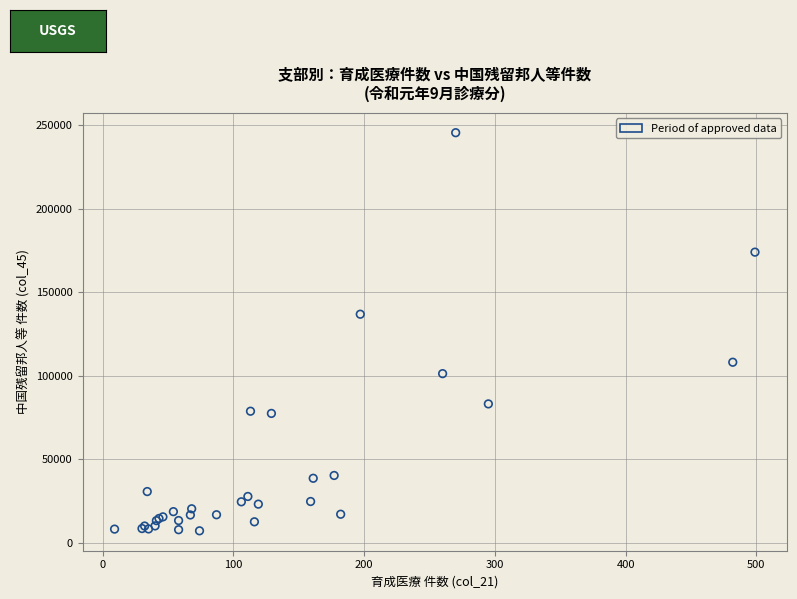

What Y value in the scatter plot is closest to 126384?

136872